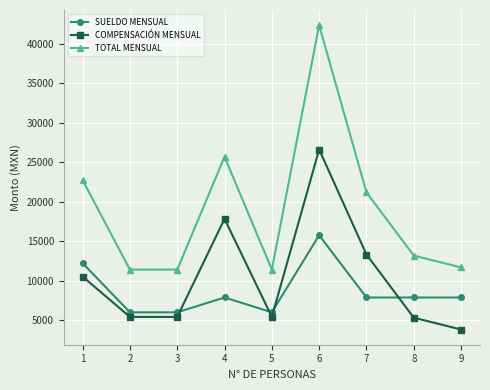

Is the value of SUELDO MENSUAL at 7 greater than the value of TOTAL MENSUAL at 6?

No